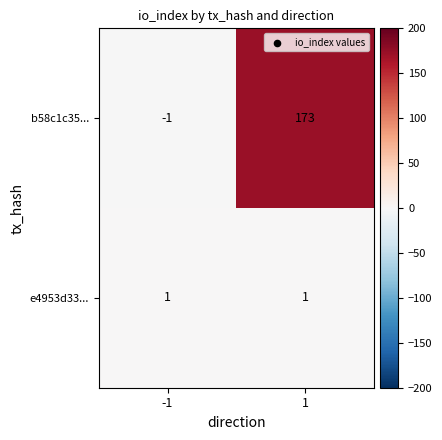

What is the average value of the b58c1c35... series?

86